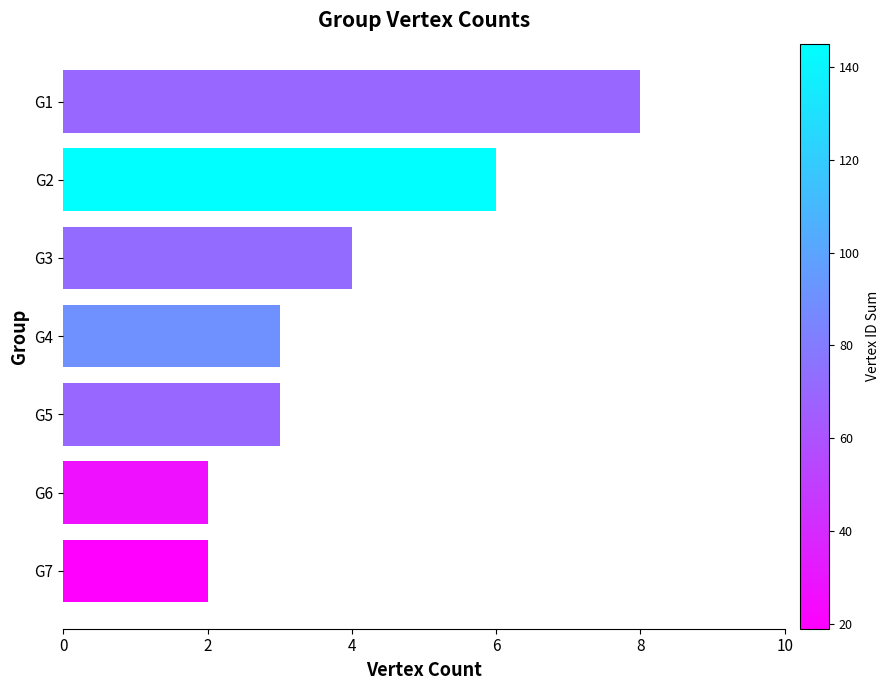

Is it true that the value at G4 is 4?

False